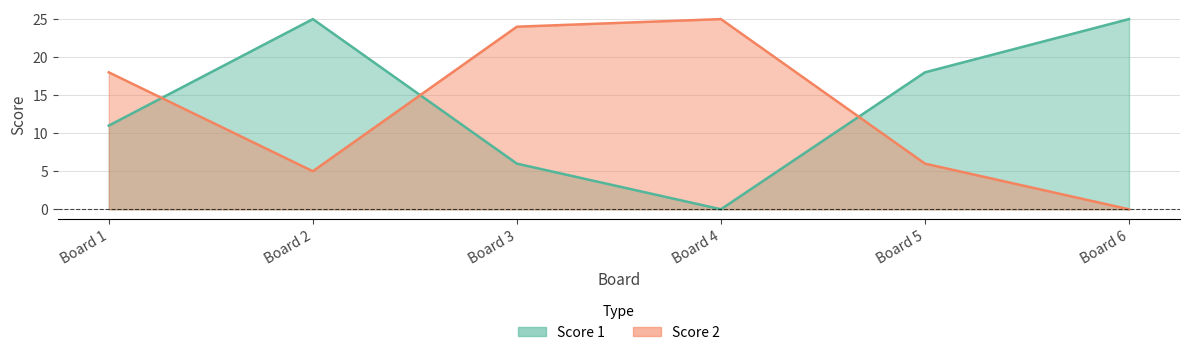

How many lines are shown in the chart?

2